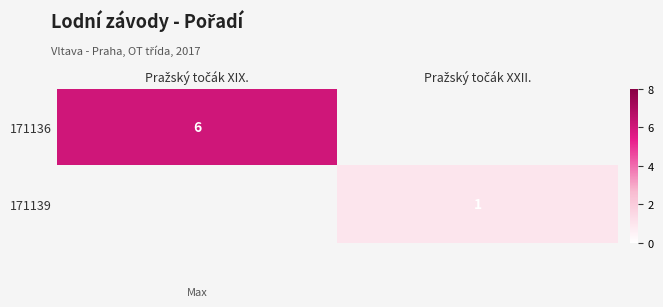

What is the difference between the 171136 values at Pražský točák XIX. and Pražský točák XXII.?

6